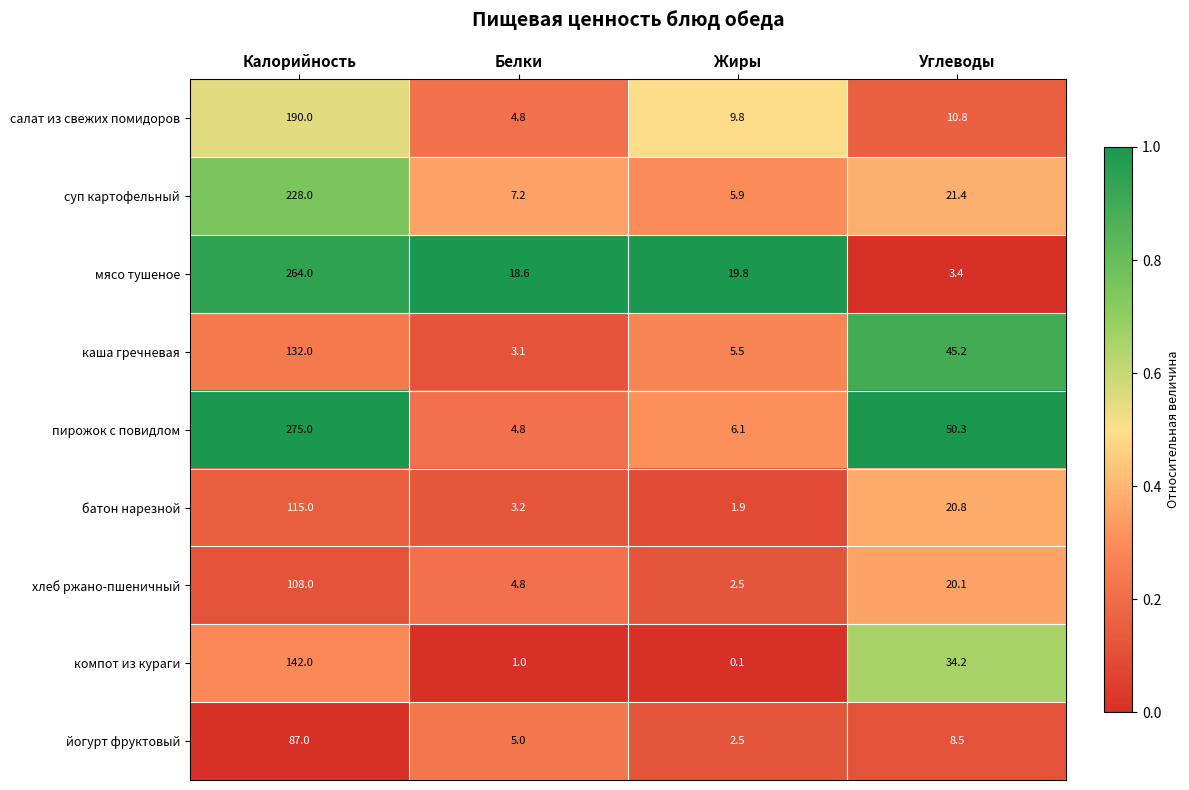

Which series has the widest spread of values?

пирожок с повидлом